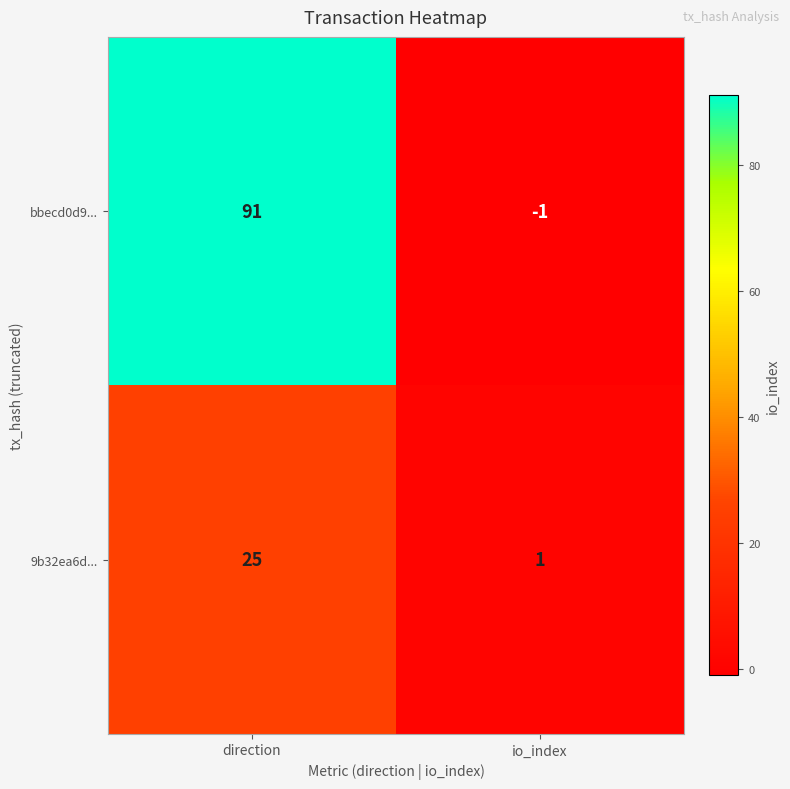

List the series in order of their overall mean, lowest first.

9b32ea6d..., bbecd0d9...